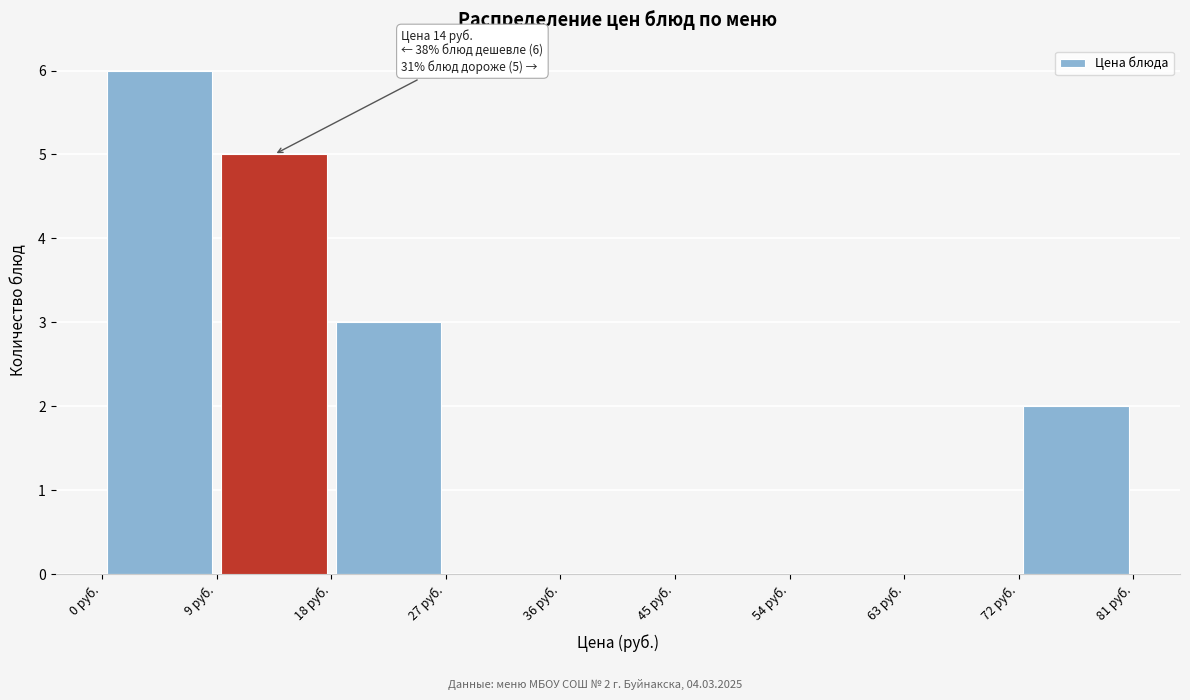

Which range on the x-axis has the tallest bar?

0 to 9